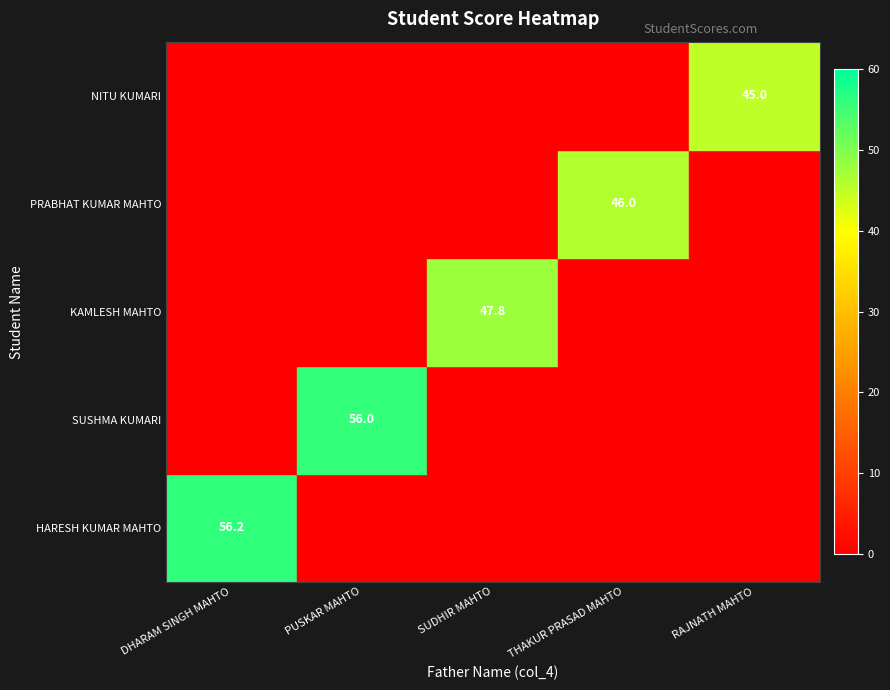

Rank the series by their maximum value, from highest to lowest.

HARESH KUMAR MAHTO, SUSHMA KUMARI, KAMLESH MAHTO, PRABHAT KUMAR MAHTO, NITU KUMARI